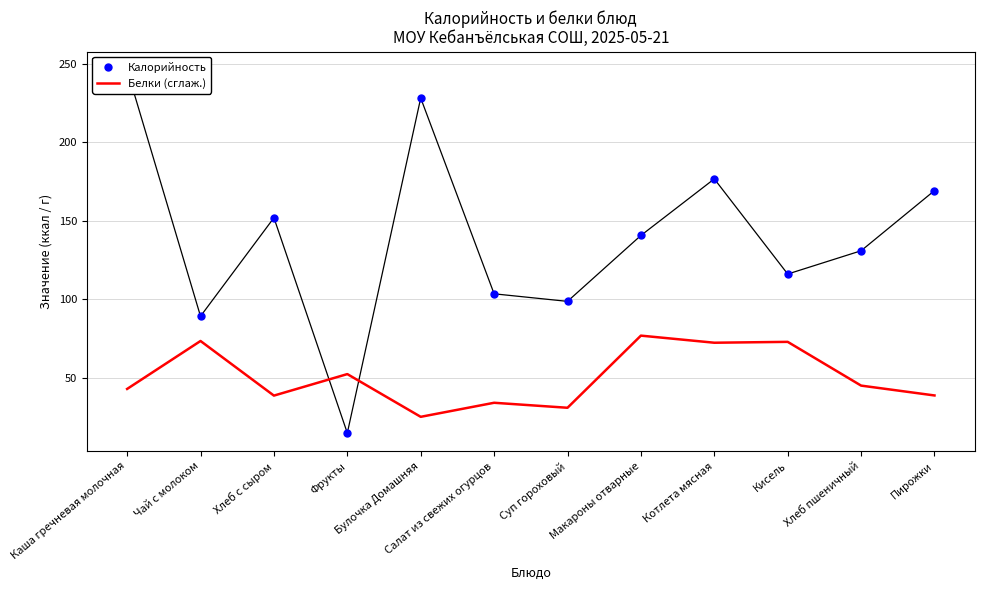

Where do Калорийность and Белки (сглаж.) first cross each other?

Хлеб с сыром and Фрукты